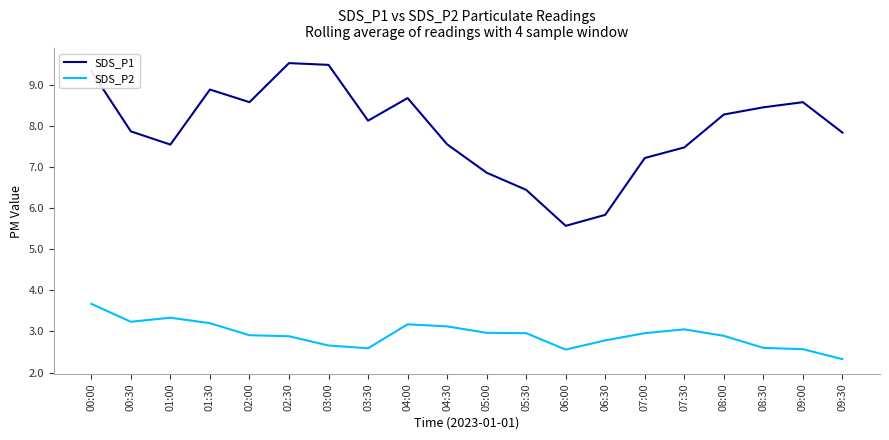

True or false: SDS_P1 and SDS_P2 cross at least once.

False